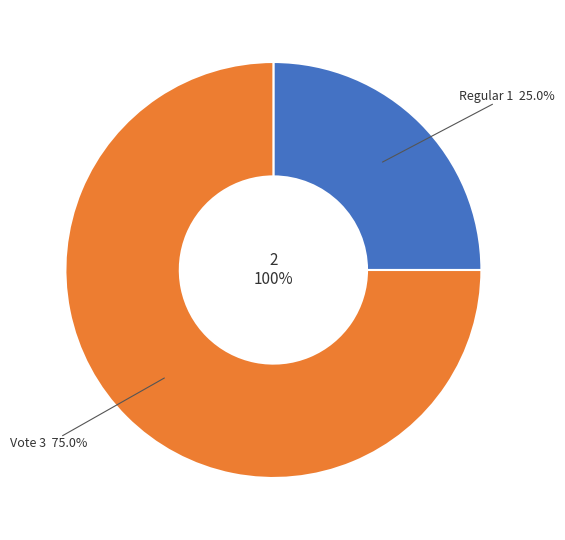

To the nearest percent, what is the combined percentage of Vote and Regular?

100%